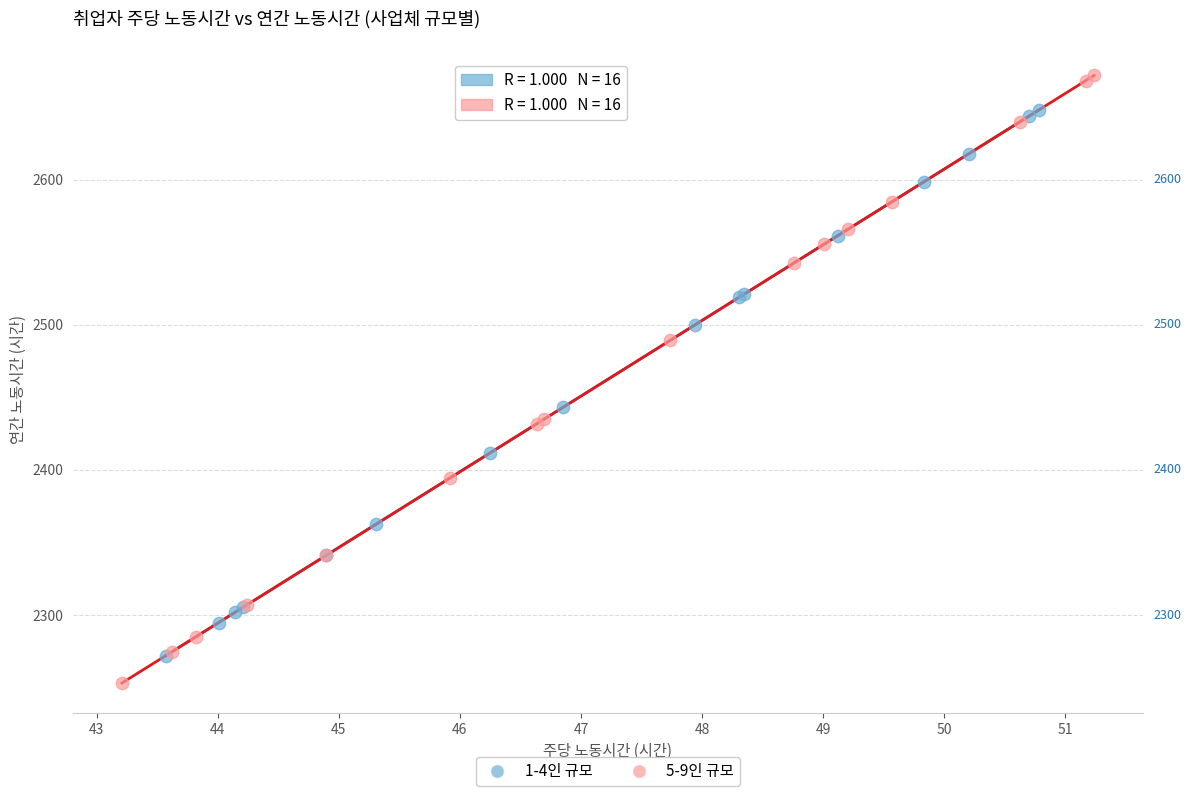

Which series has the widest spread of Y values?

5-9인 규모